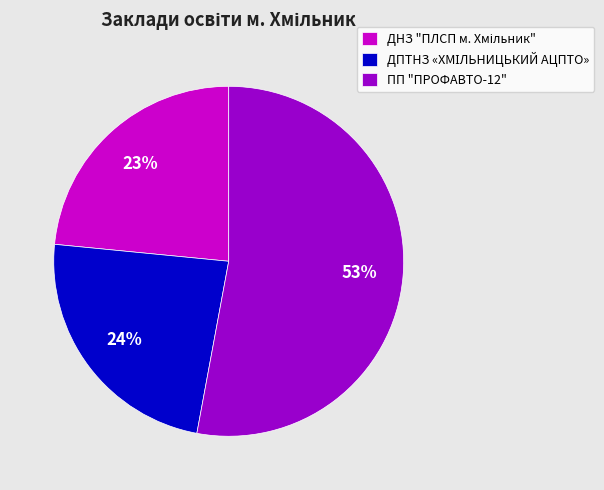

Which category has the biggest portion of the pie?

ПП "ПРОФАВТО-12"